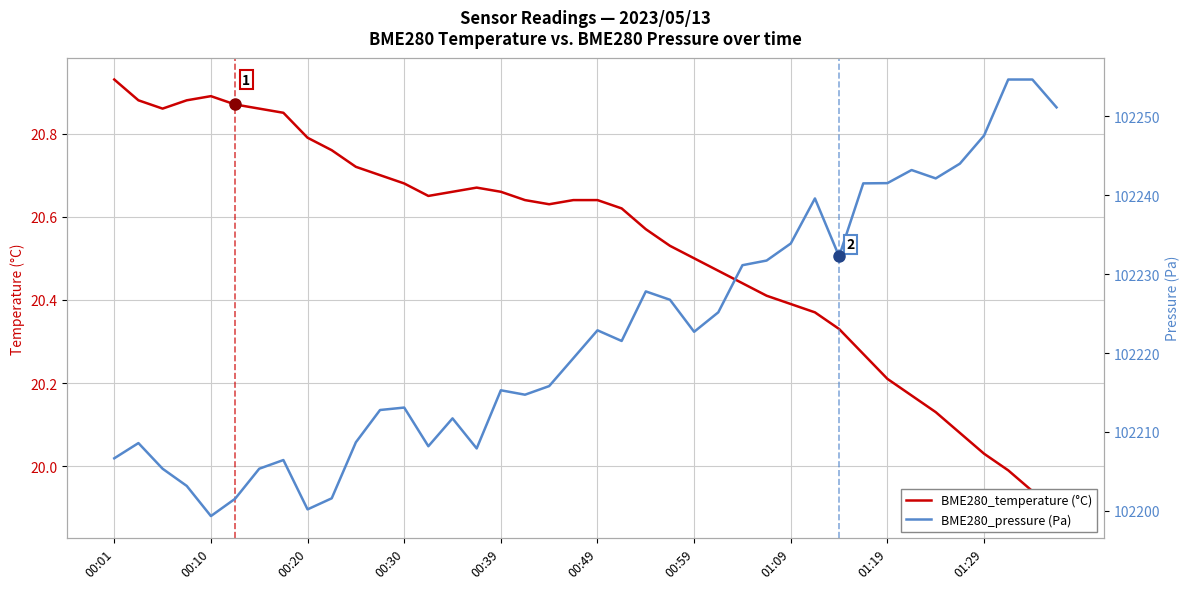

What is the sum of all BME280_temperature (°C) values?

821.2